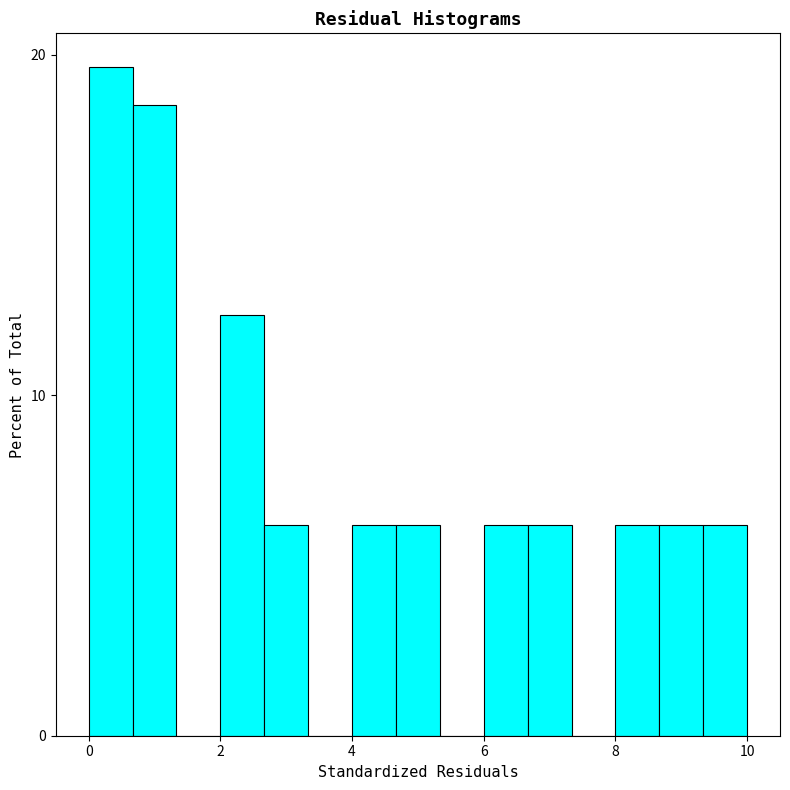

Read against the x-axis, roughly where is the centre of the tallest bar?

0.4